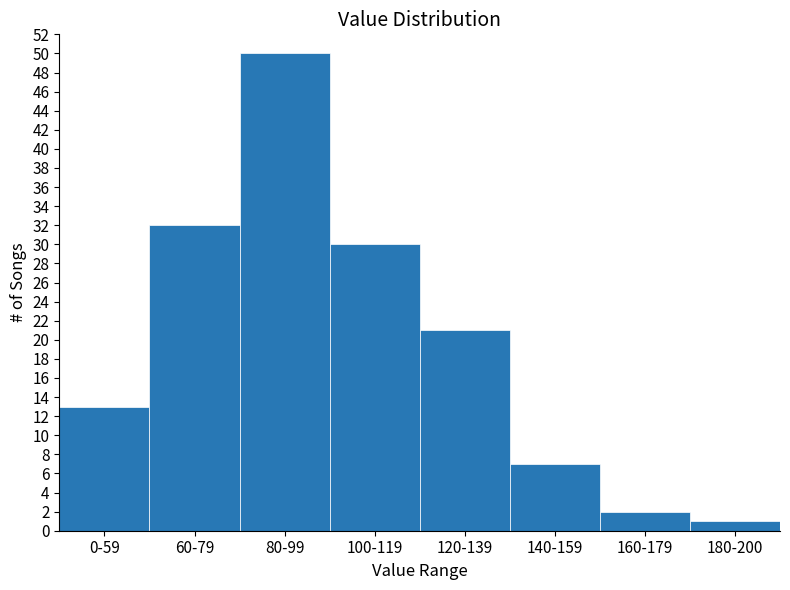

Reading right to left, list all the values displayed in this chart.

1	2	7	21	30	50	32	13